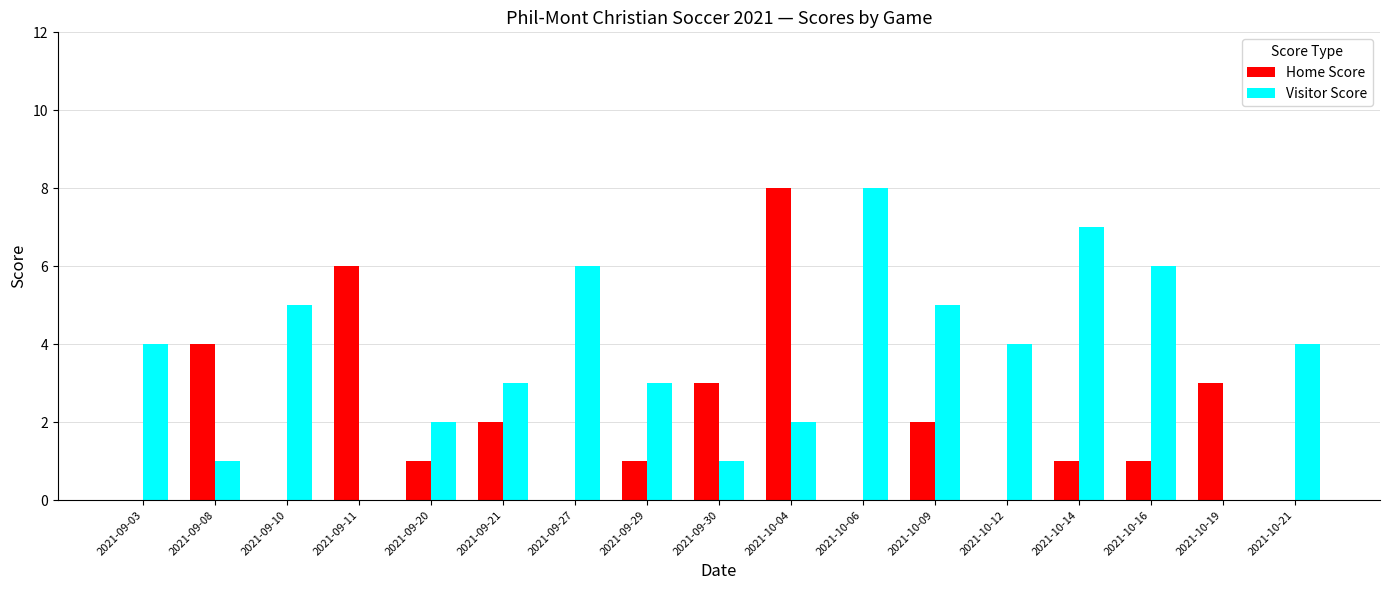

What is the approximate value of Visitor Score at 2021-09-03?

4